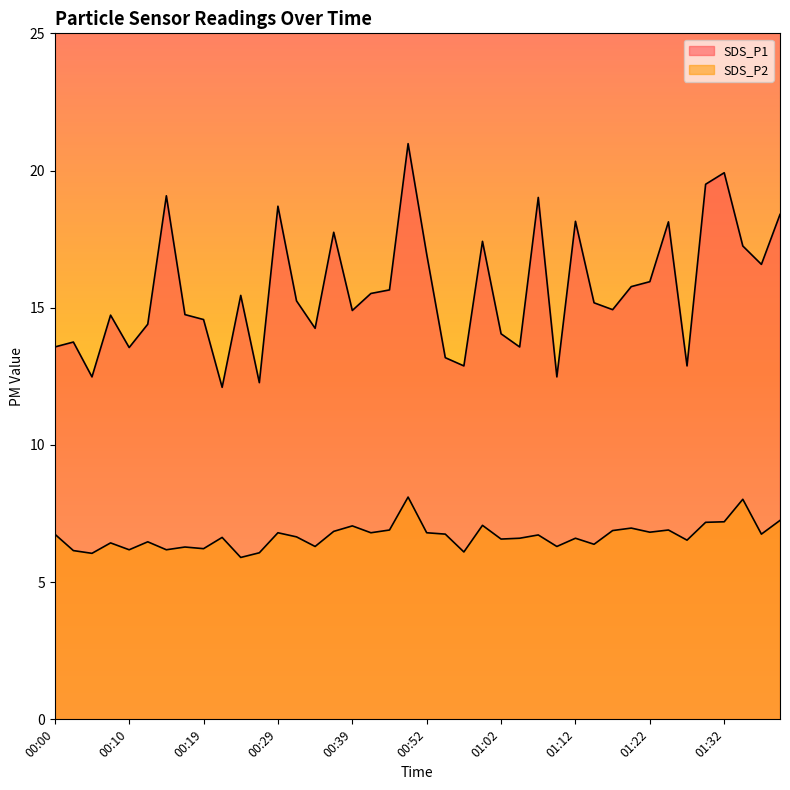

What is the value of the SDS_P1 point at the 20th from the left?

21.0